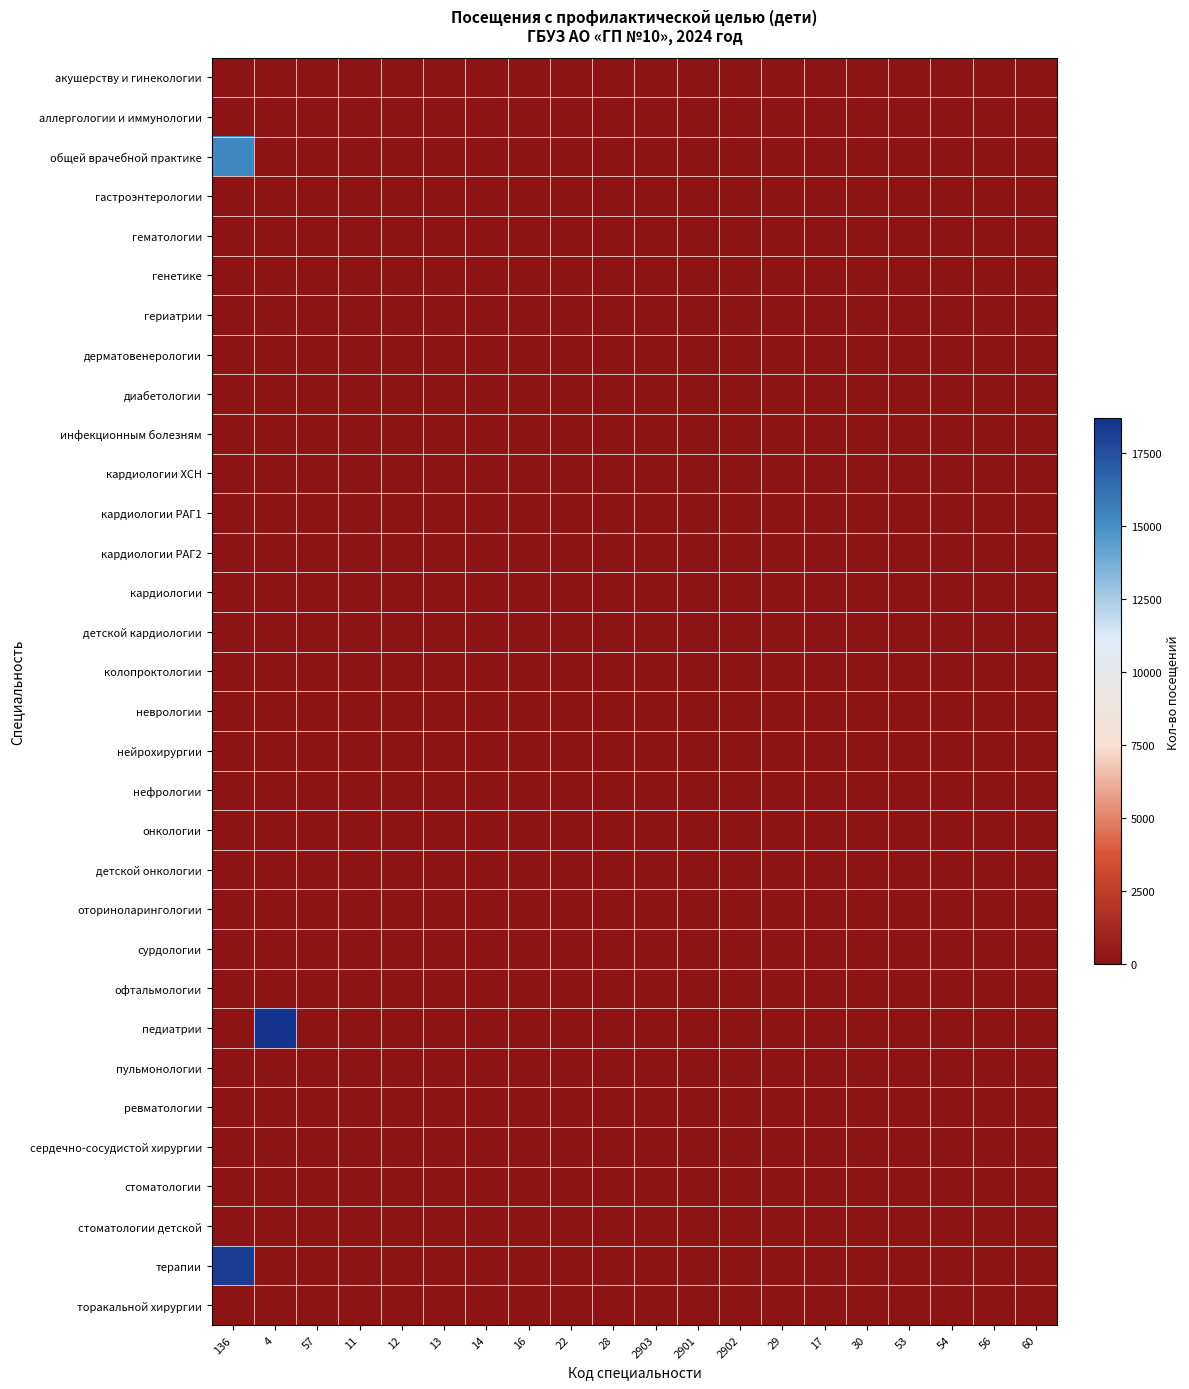

At which category does the chart reach its peak across all series?

4